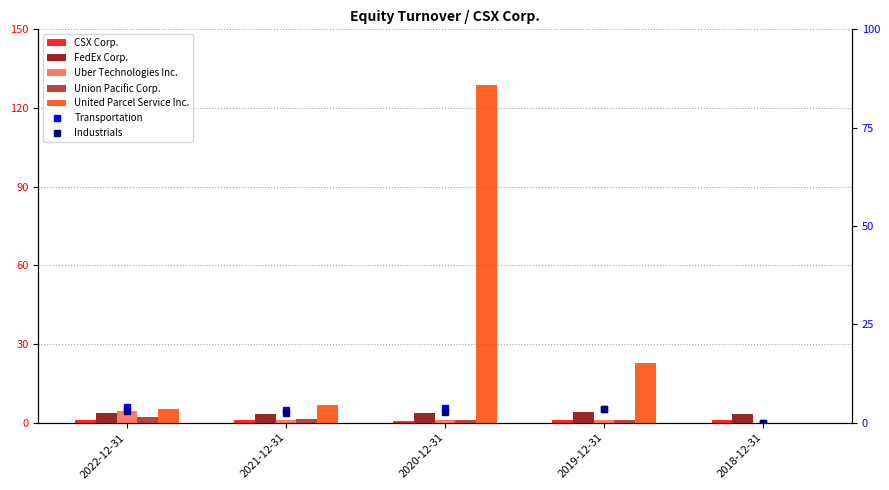

How many values in Uber Technologies Inc. are above zero?

4